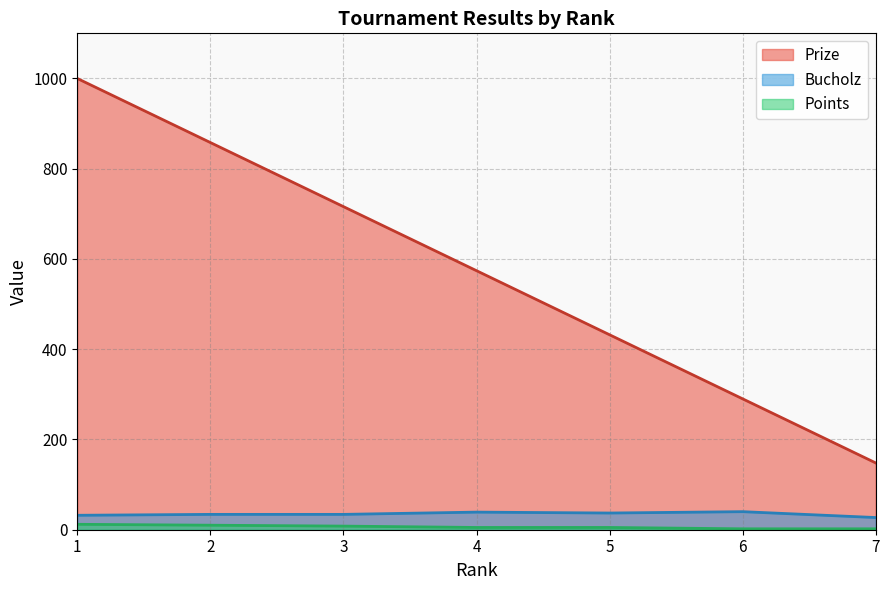

Which has a higher value, 1 or 4?

1